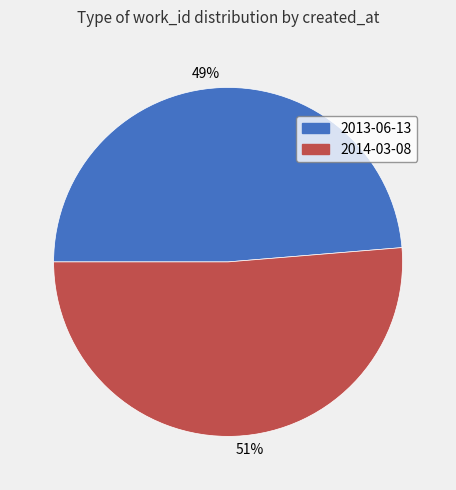

Rank the categories by value from lowest to highest.

49%, 51%